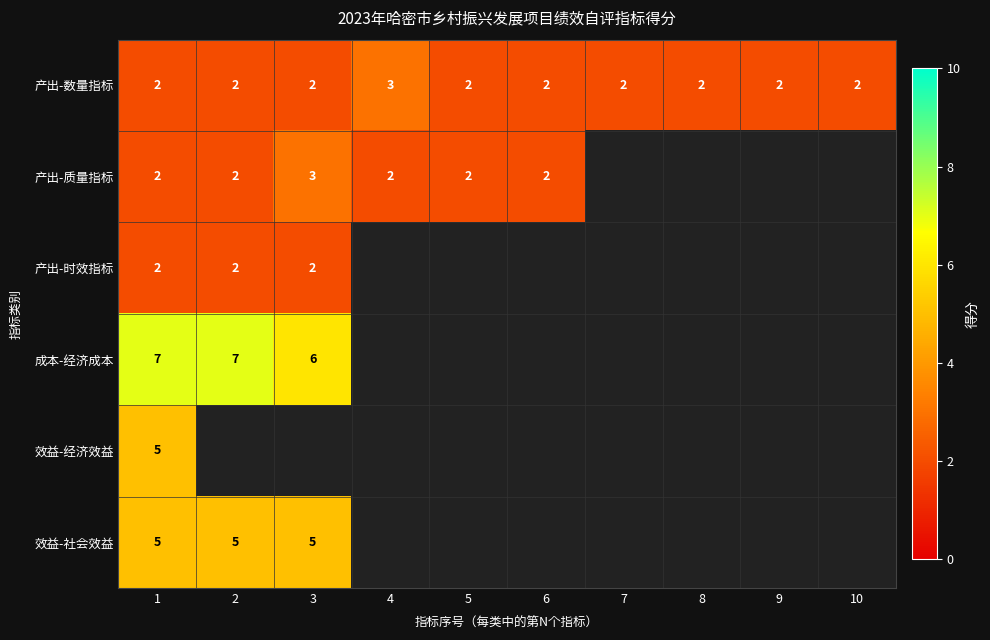

The value of 产出-数量指标 at 5 is 2. True or false?

True